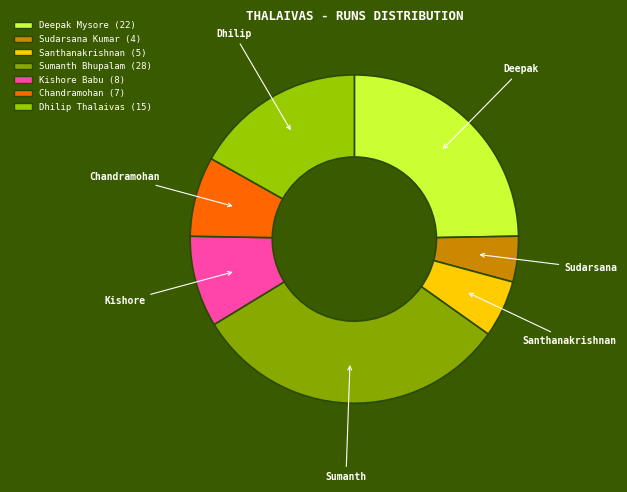

How many slices are in this pie chart?

7